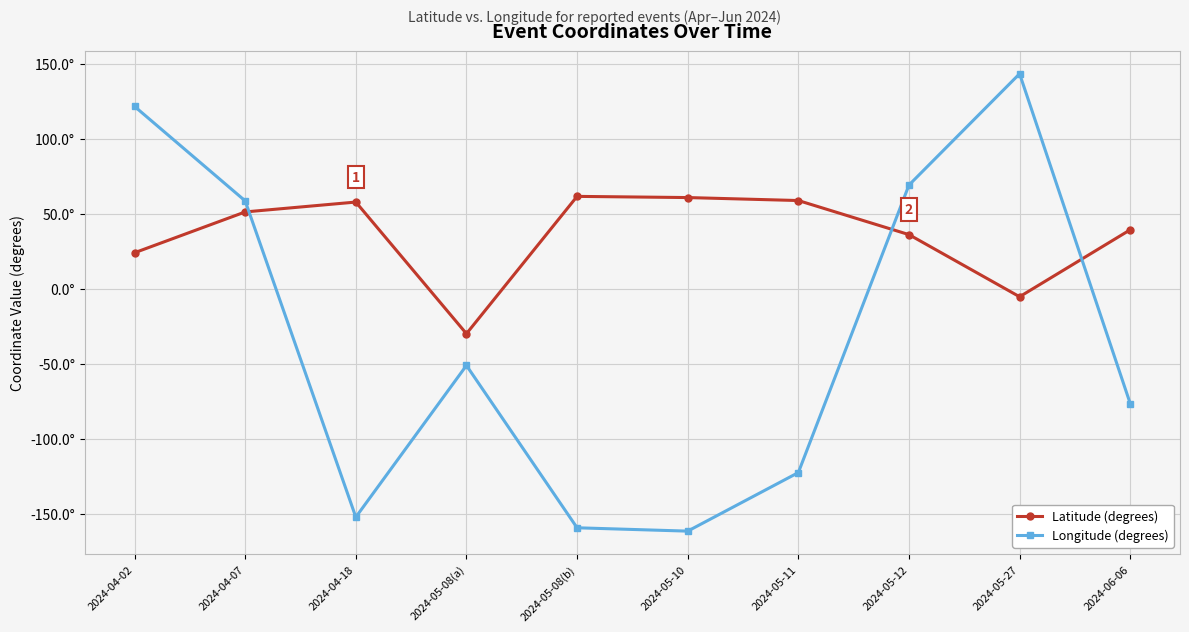

What are all the series names shown in the legend?

Latitude (degrees), Longitude (degrees)